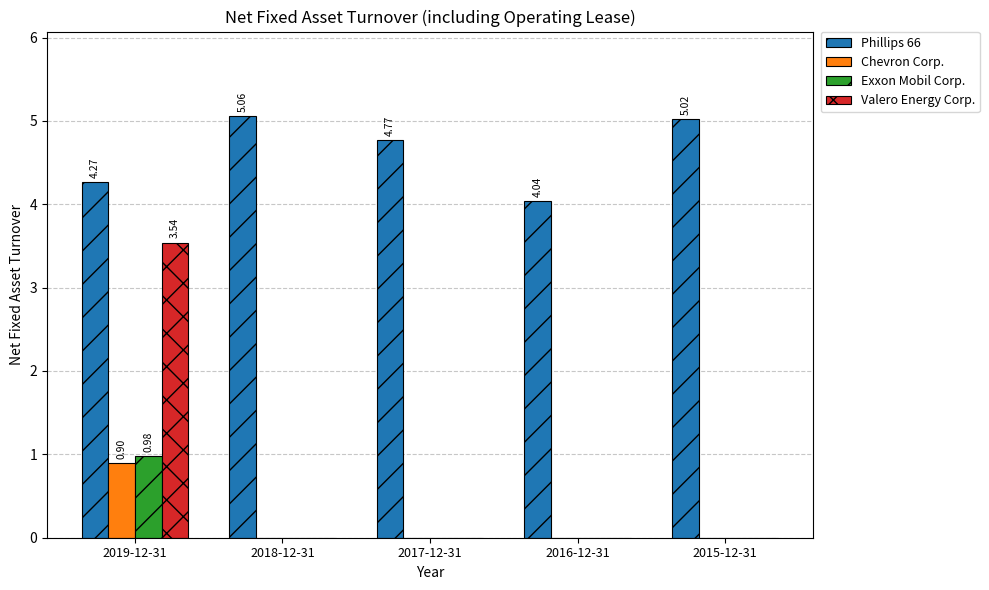

Which series changed the most between 2019-12-31 and 2015-12-31?

Valero Energy Corp.